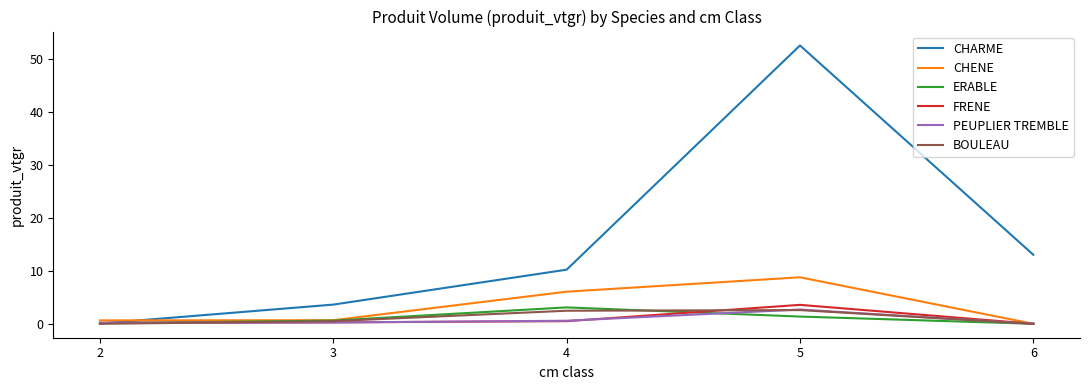

Which series has the largest range (max minus min)?

CHARME